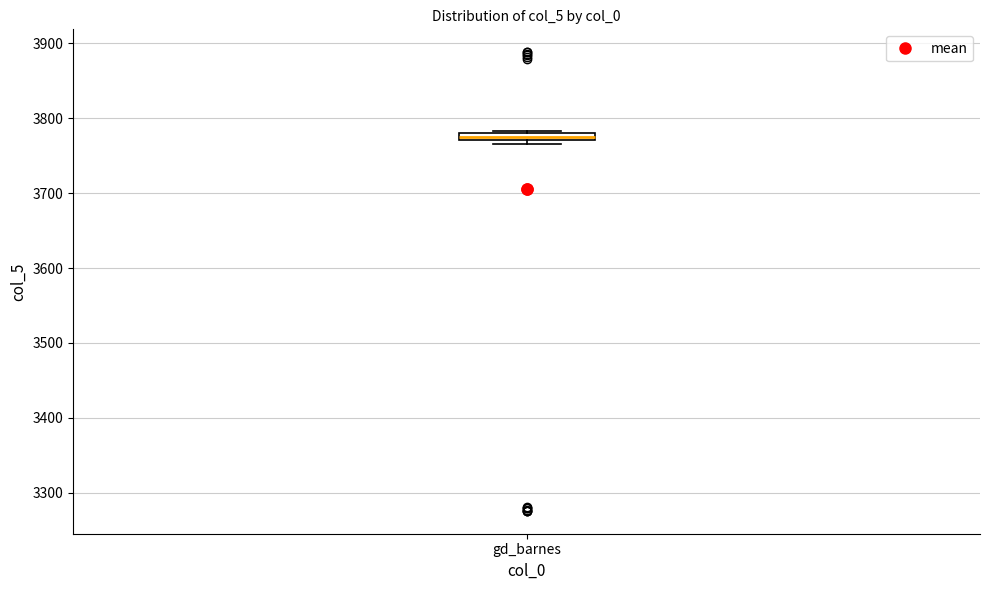

Where is the upper edge of the box for gd_barnes on the y-axis? The values are not printed on the chart, so give them approximately, as read against the axis.

3780